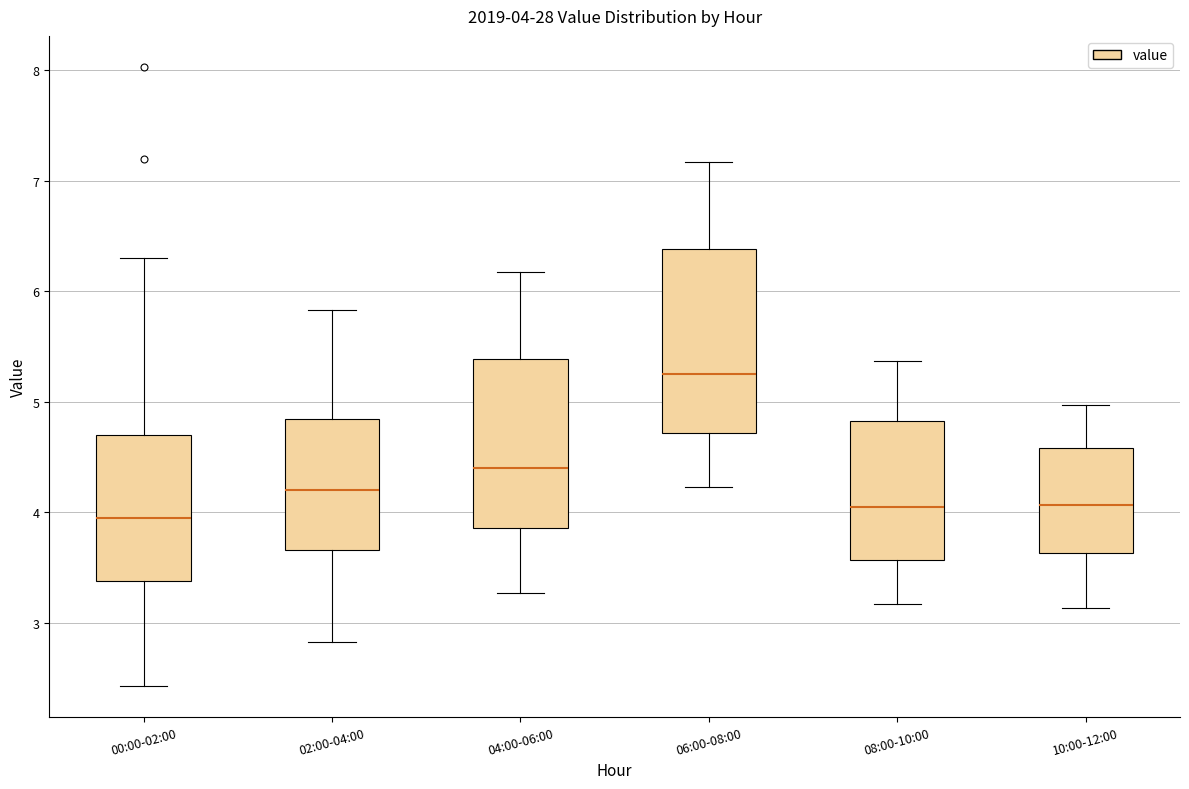

Which box's median line is the highest?

06:00-08:00